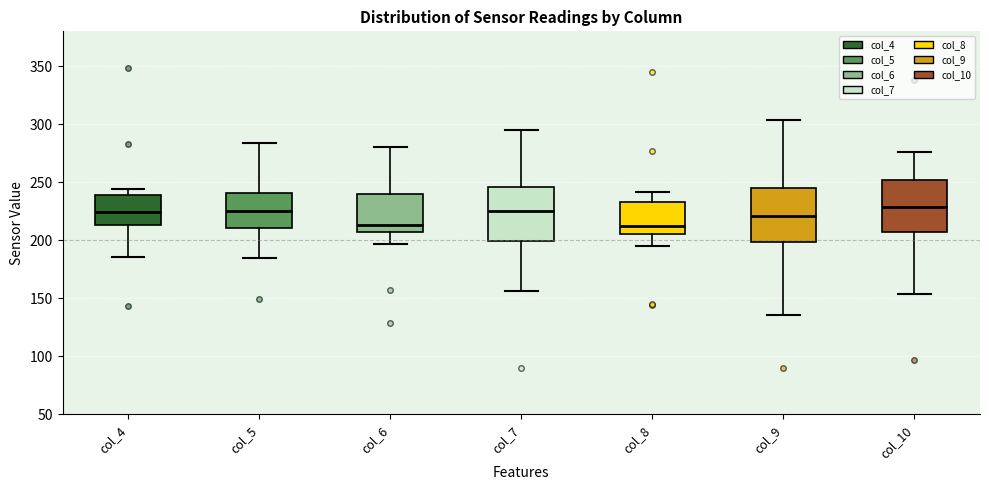

Reading left to right, transcribe this box plot: for each box, give where its median line is, the range the box spans, and where its two whiskers end, as read against the y-axis. The values are not printed on the chart, so give them approximately, as read against the axis.

col_4: median 225, box 215 to 240, whiskers 185 to 245
col_5: median 225, box 210 to 240, whiskers 185 to 285
col_6: median 215, box 210 to 240, whiskers 195 to 280
col_7: median 225, box 200 to 245, whiskers 155 to 295
col_8: median 210, box 205 to 235, whiskers 195 to 240
col_9: median 220, box 200 to 245, whiskers 135 to 305
col_10: median 230, box 210 to 250, whiskers 155 to 275